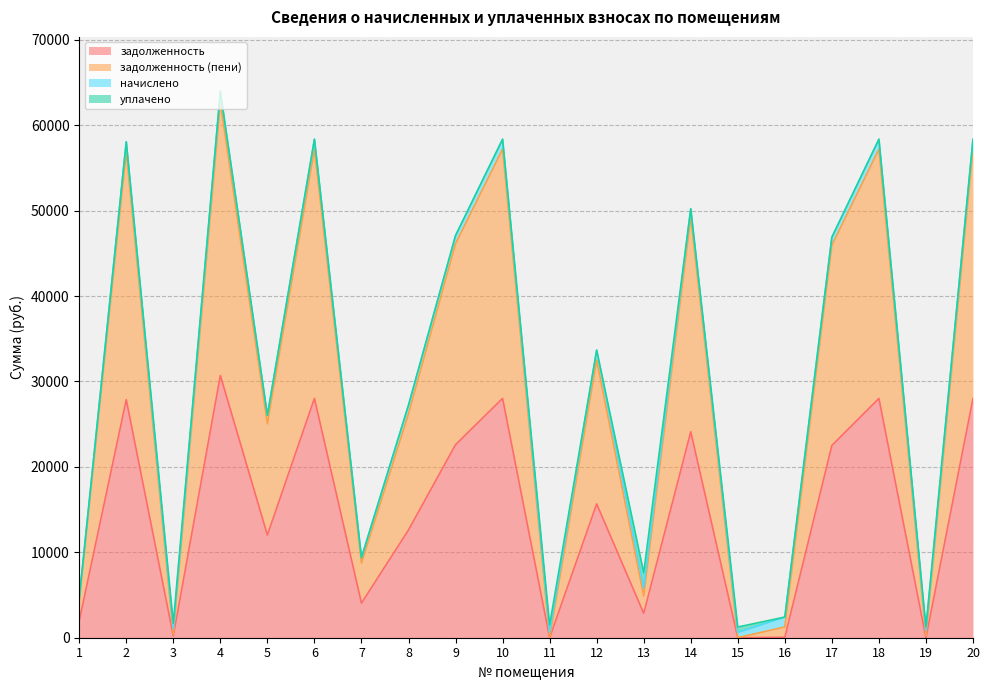

What is the maximum value for задолженность?

30701.3